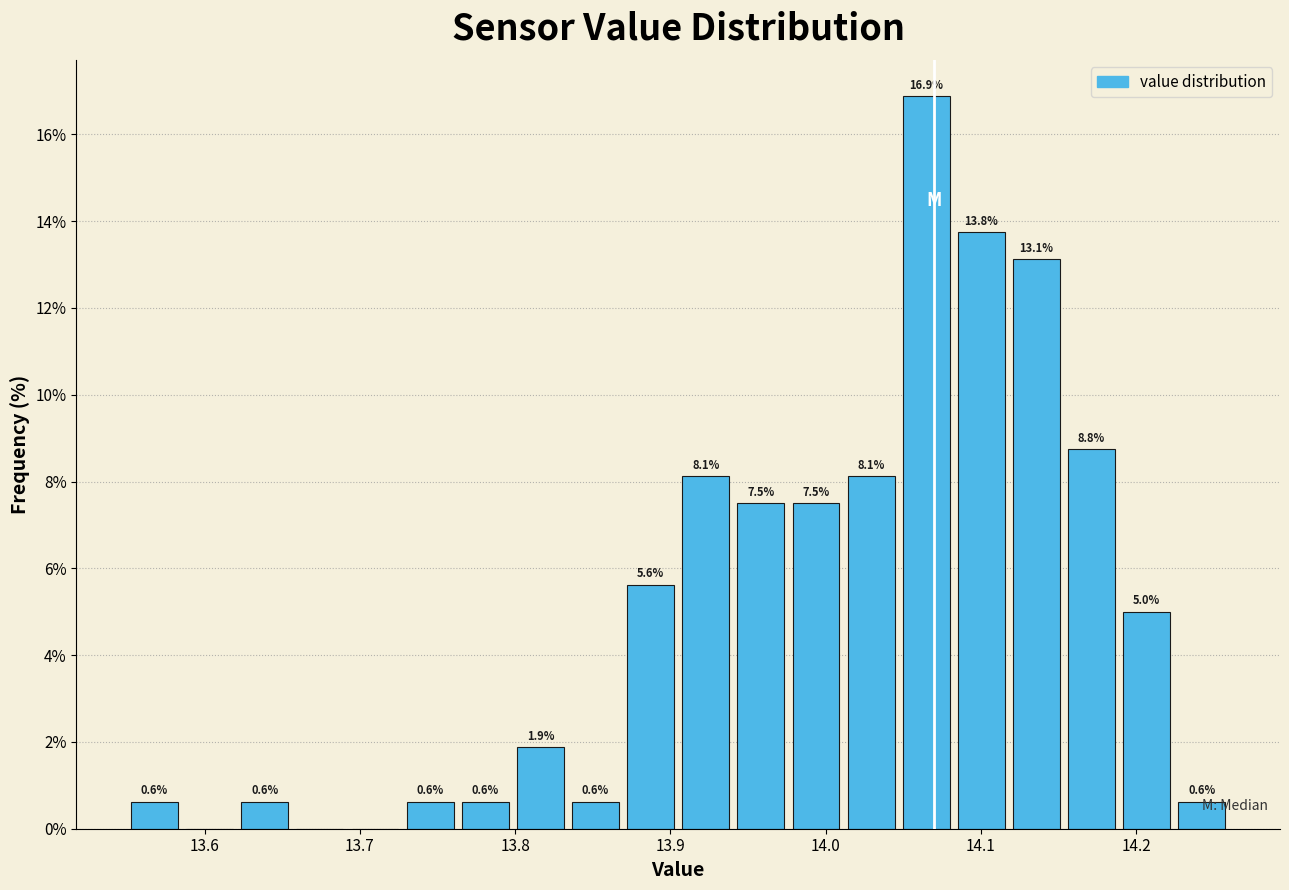

Read against the x-axis, roughly where is the centre of the tallest bar?

14.06